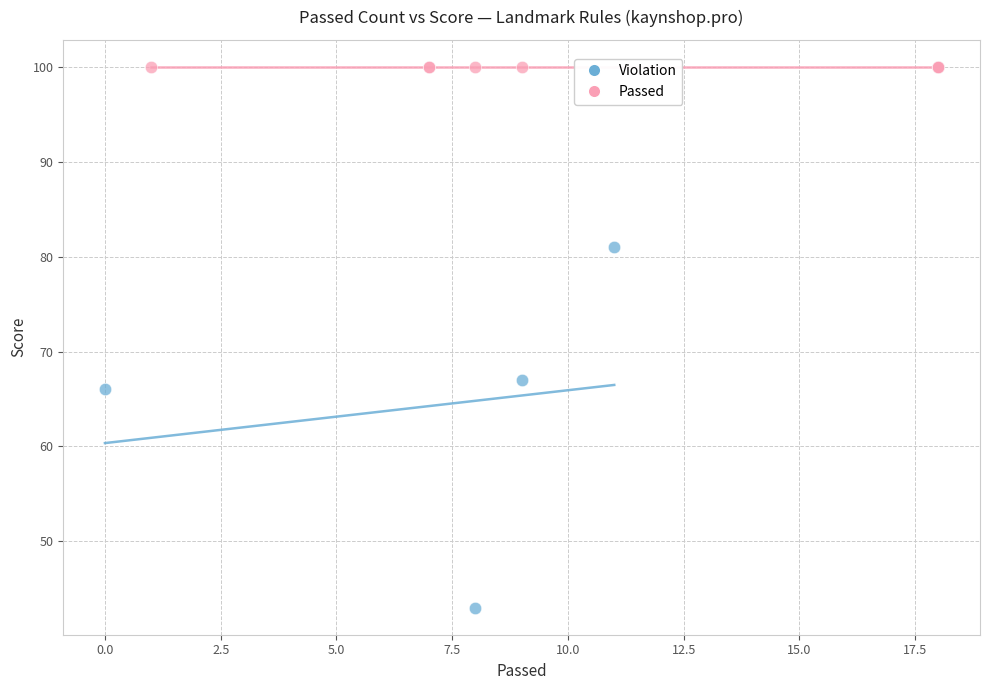

Which series contains the highest Y value?

Passed